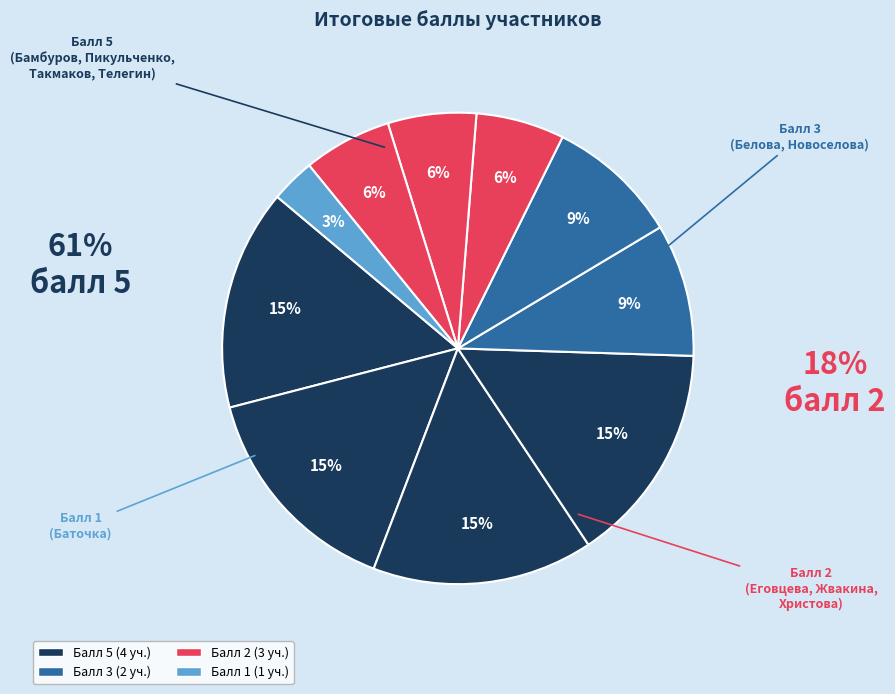

How many slices are in this pie chart?

10